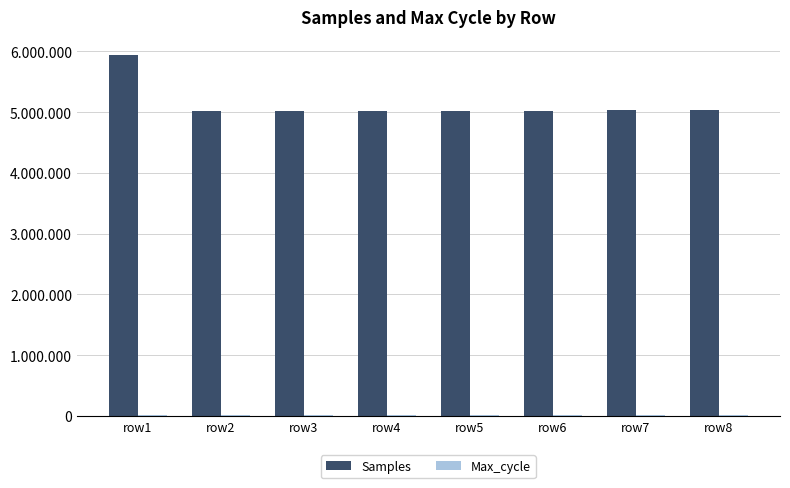

Are the bars grouped side by side (vs. stacked)?

Yes